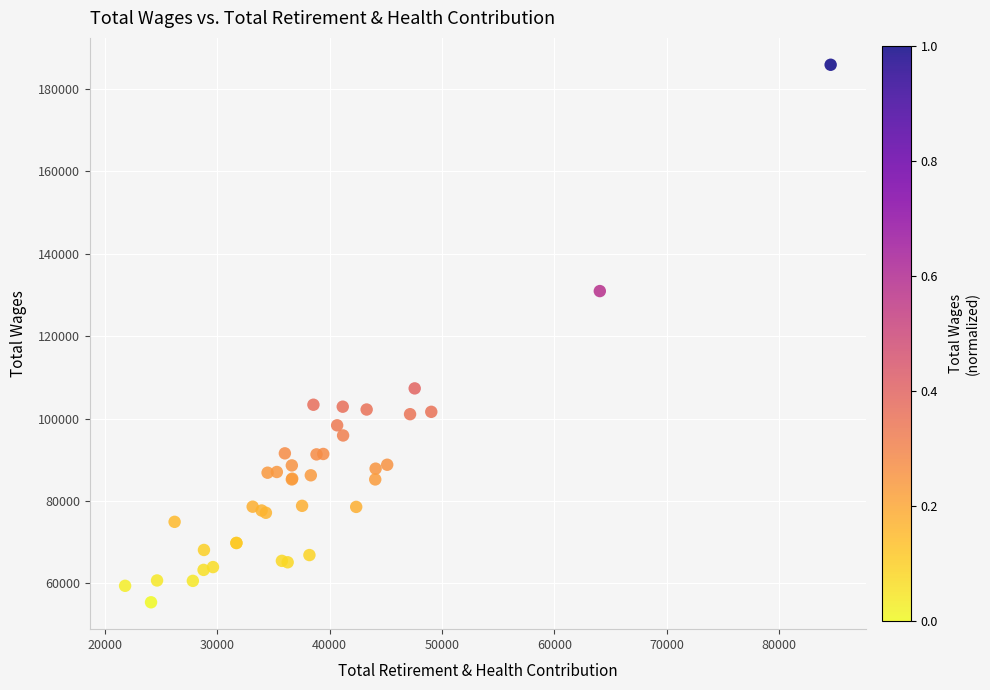

What Y value in the scatter plot is closest to 120606?

130898